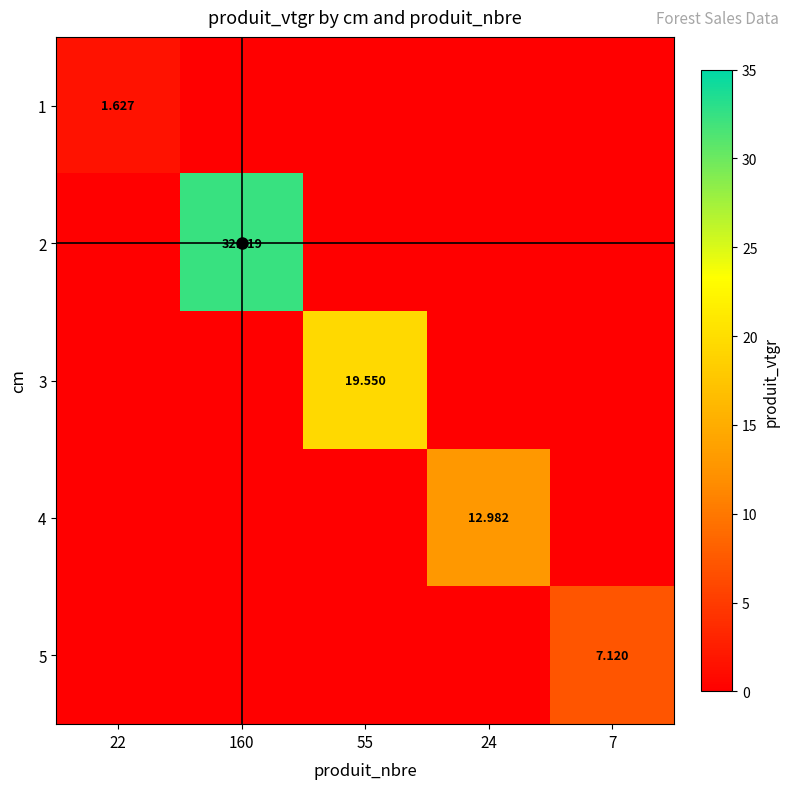

Which label corresponds to the largest value in the chart?

160